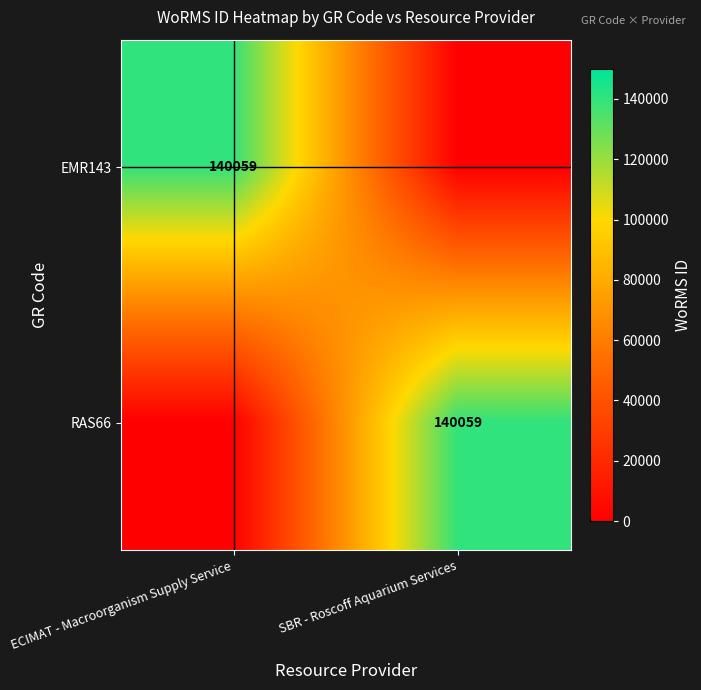

At how many categories does at least one series exceed 78601?

2